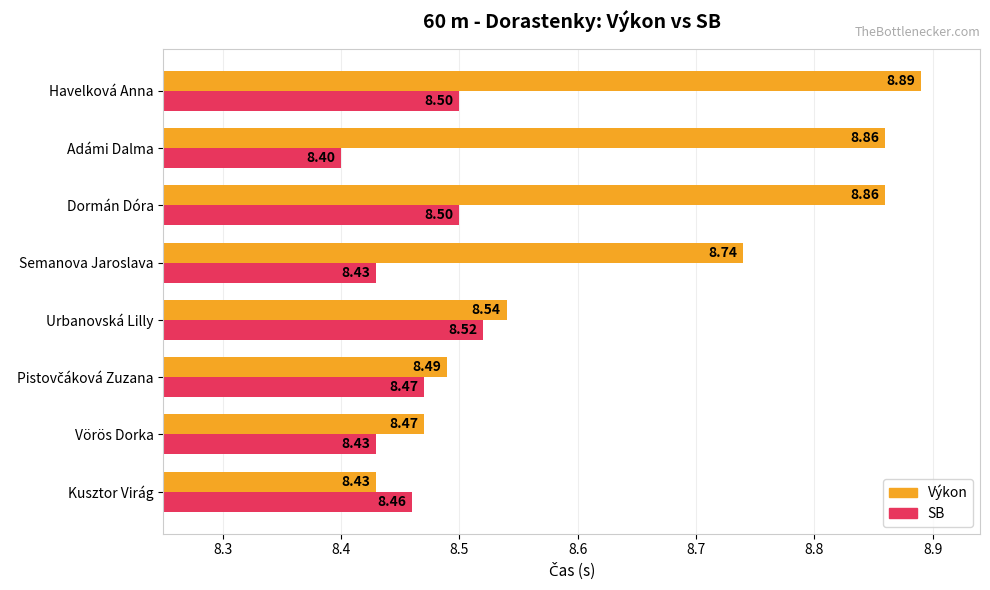

What is the difference between the maximum and minimum values in the SB series?

0.1